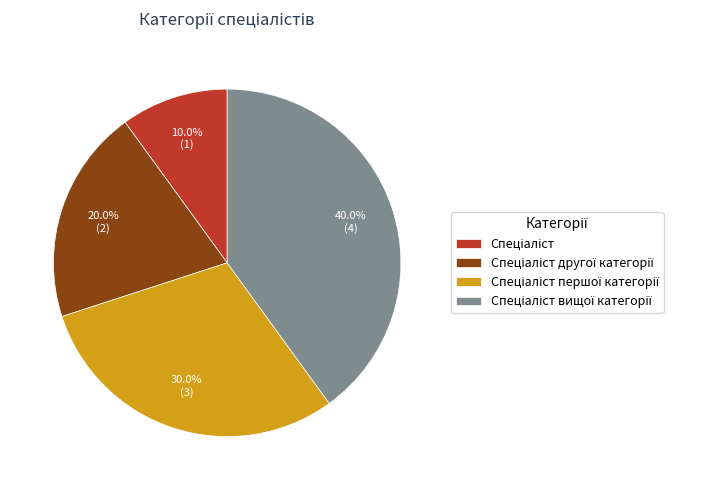

Does any single category account for the majority?

No